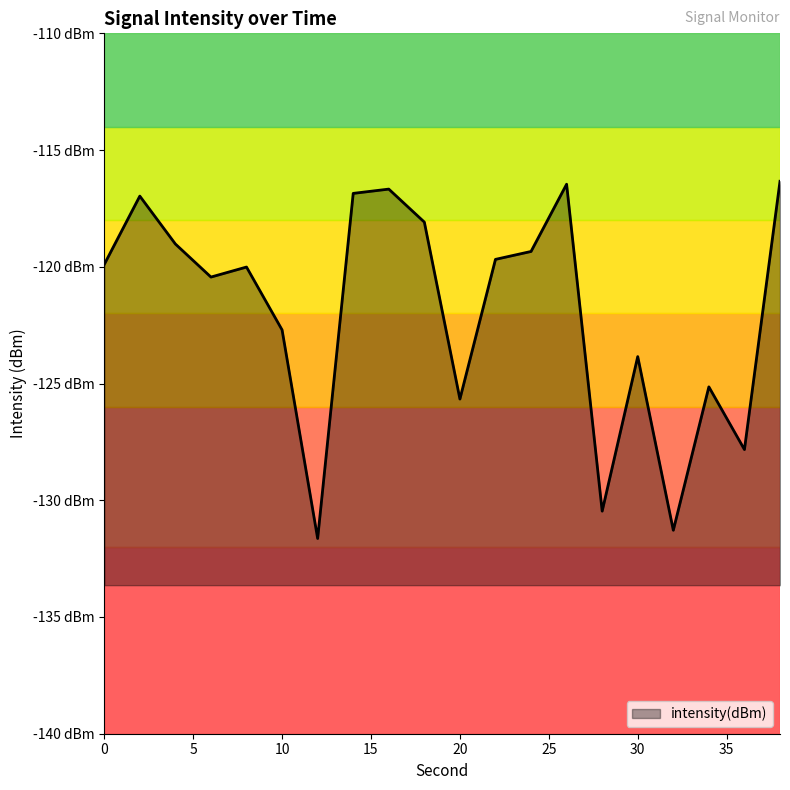

What is the difference between the second highest and minimum values?

15.2